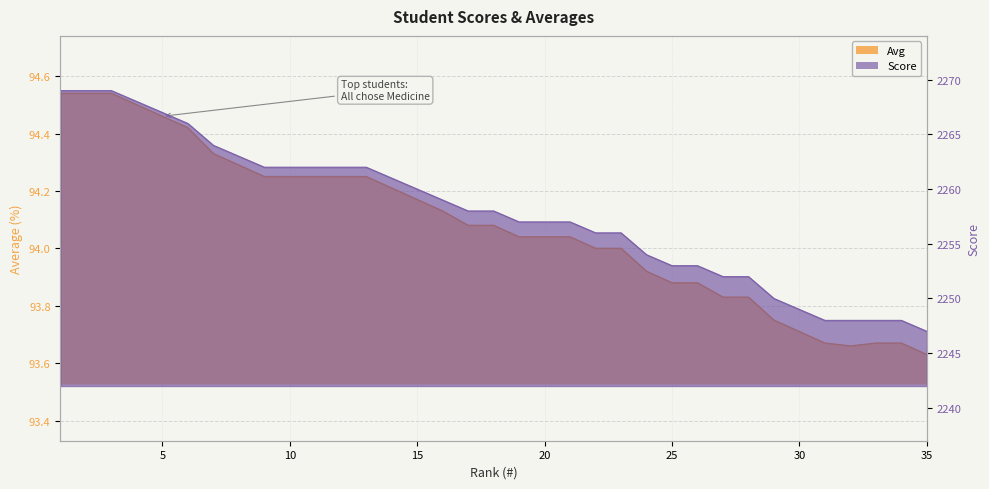

What is the minimum value shown in the chart?

93.6